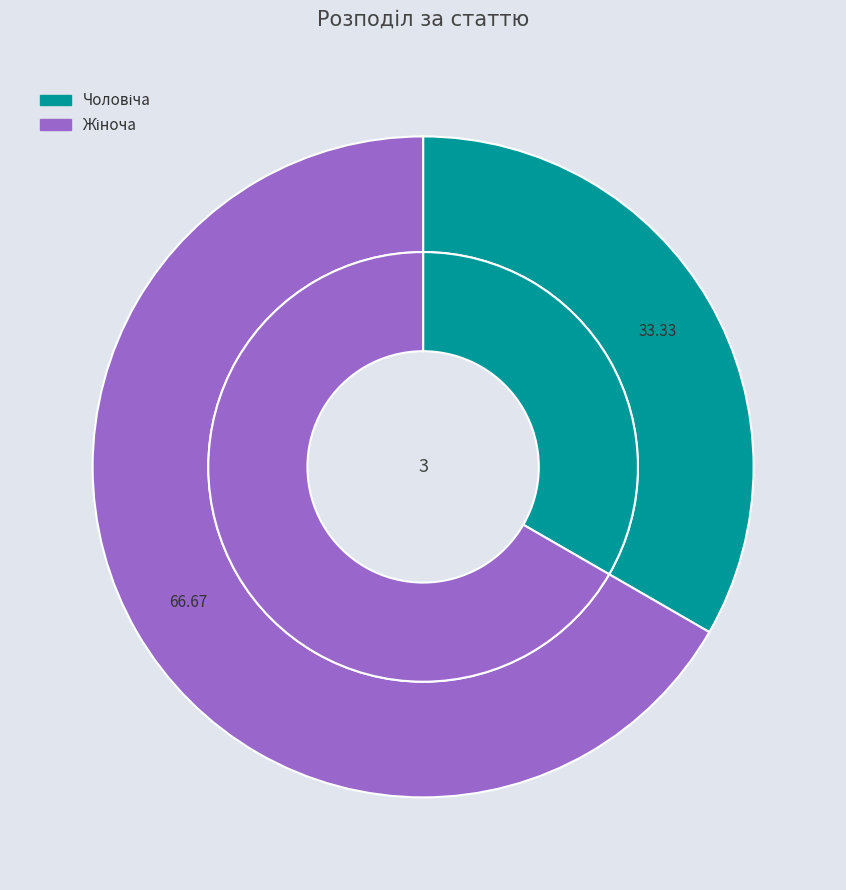

How many segments does this pie chart have?

2